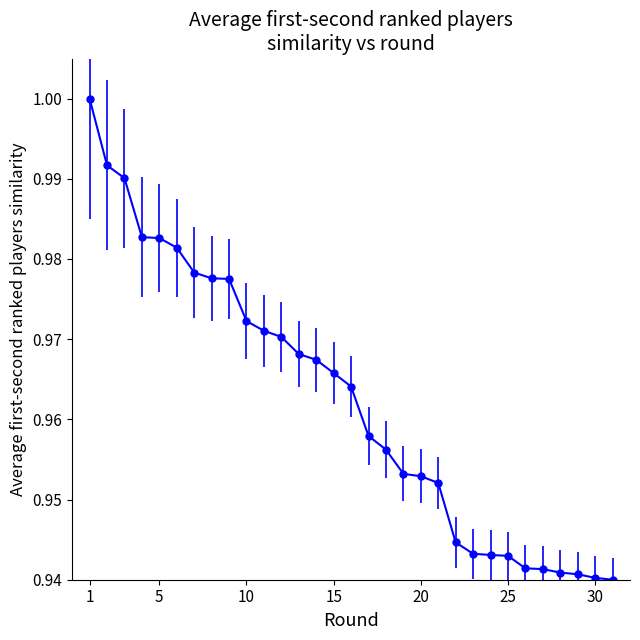

Is it true that the value at 10 is 1.4?

False